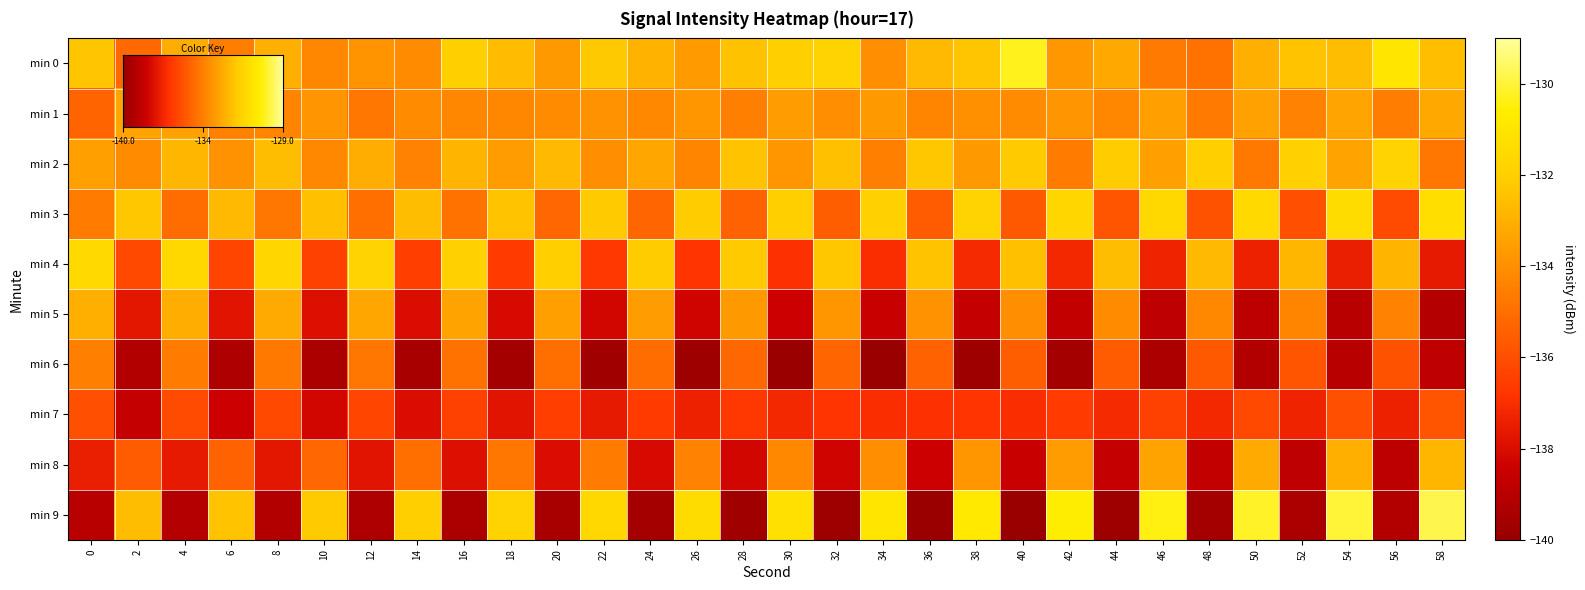

Which has a higher value, 18 or 46?

18